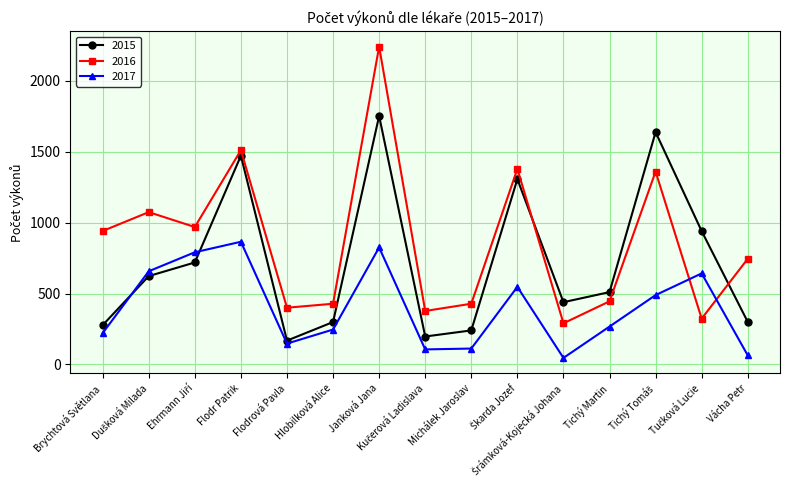

What is the value of the 2017 point at the 7th from the left?

825